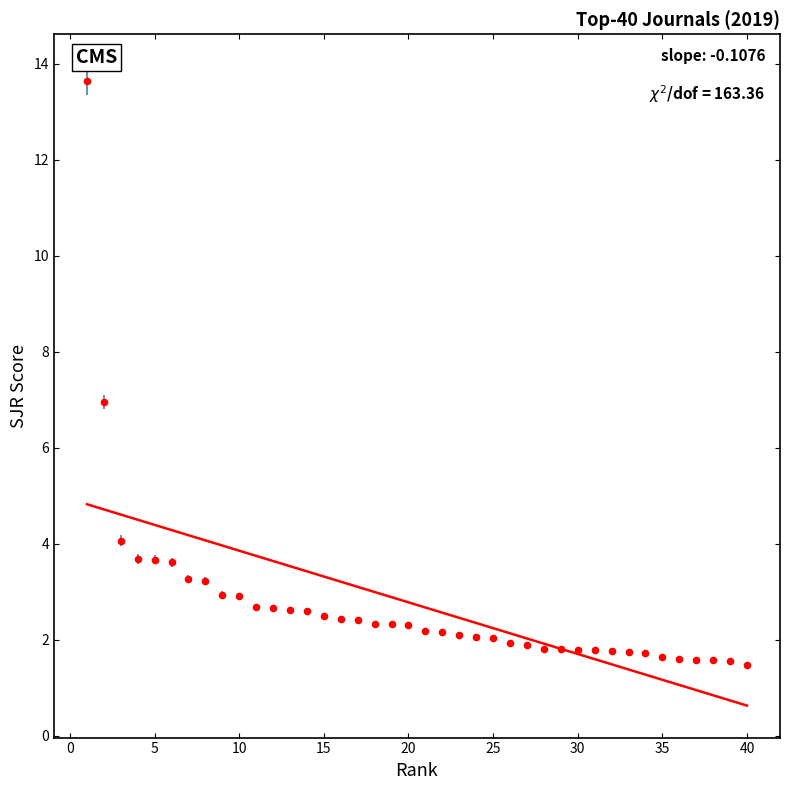

What is the range of Y values (max minus min)?

12.2